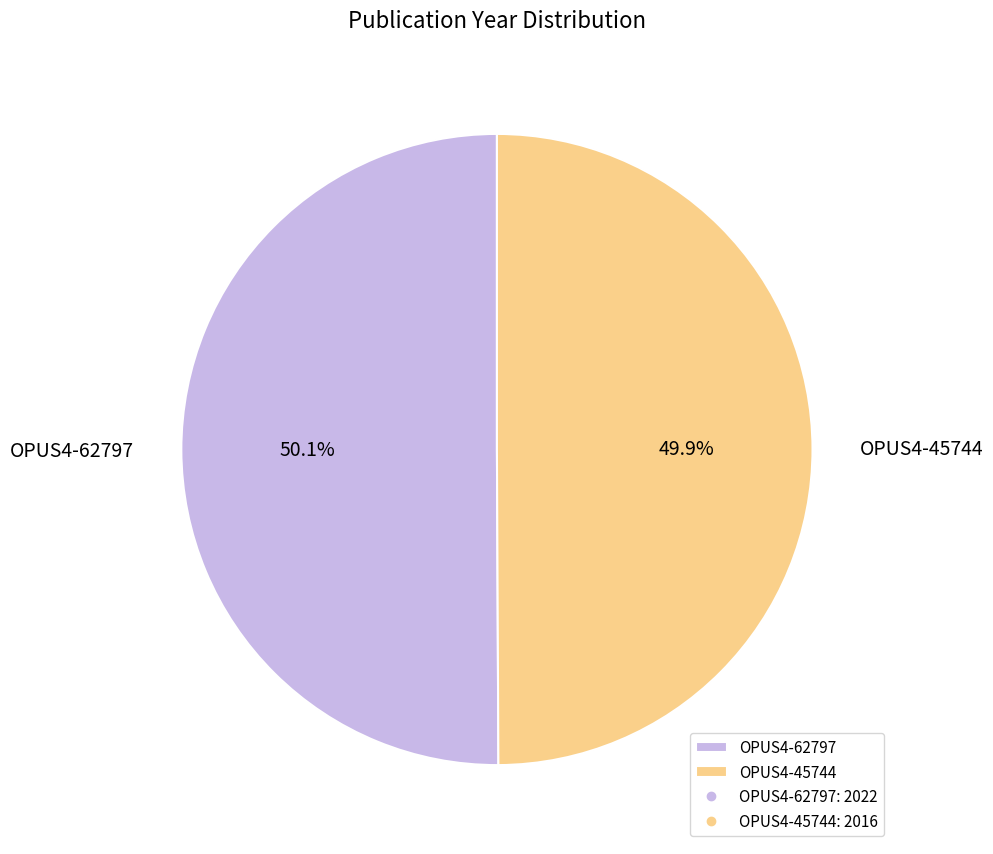

Combined, what portion of the pie is OPUS4-45744 and OPUS4-62797?

100.0%